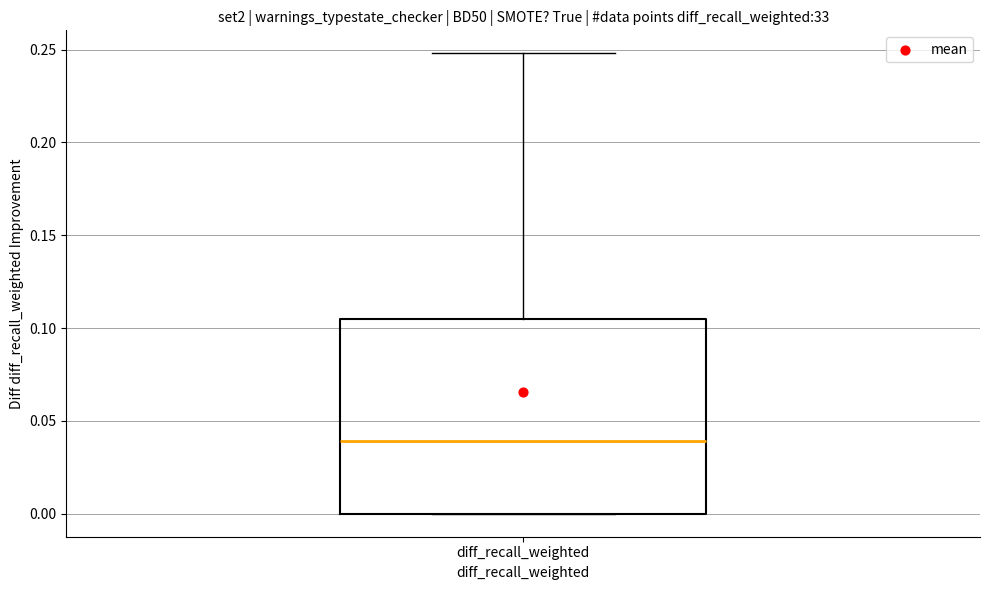

Transcribe this box plot: give where the median line is, the range the box spans, and where the two whiskers end, as read against the y-axis. The values are not printed on the chart, so give them approximately, as read against the axis.

median 0.040, box 0.000 to 0.105, whiskers 0.000 to 0.250